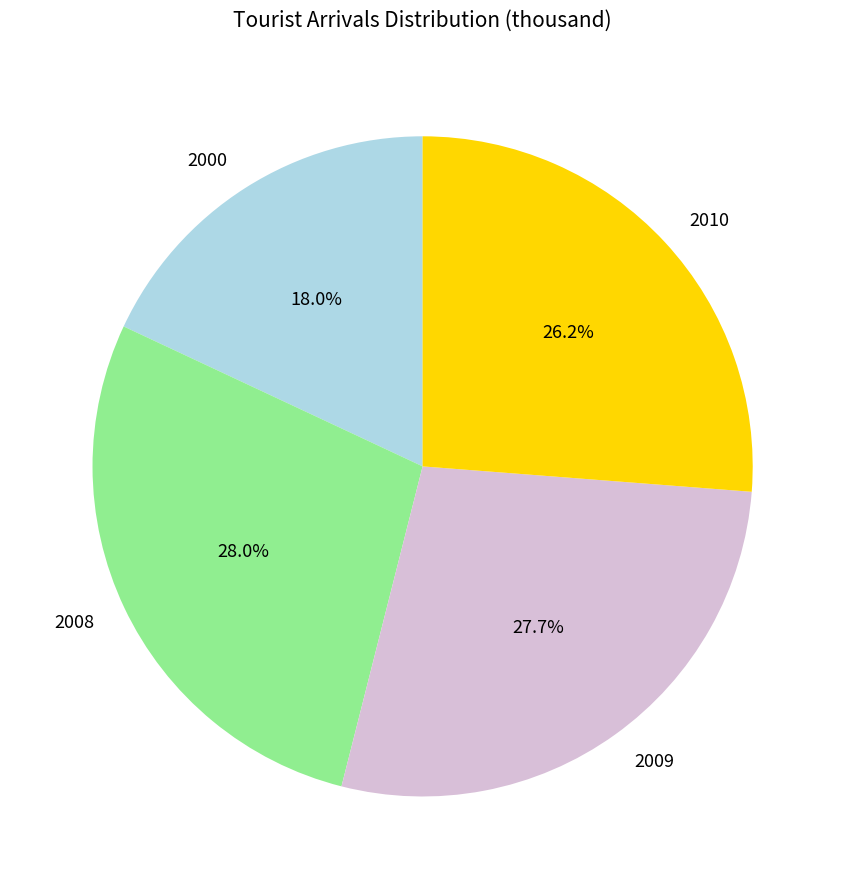

What is the ratio of the value at 2010 to the value at 2009?

0.9